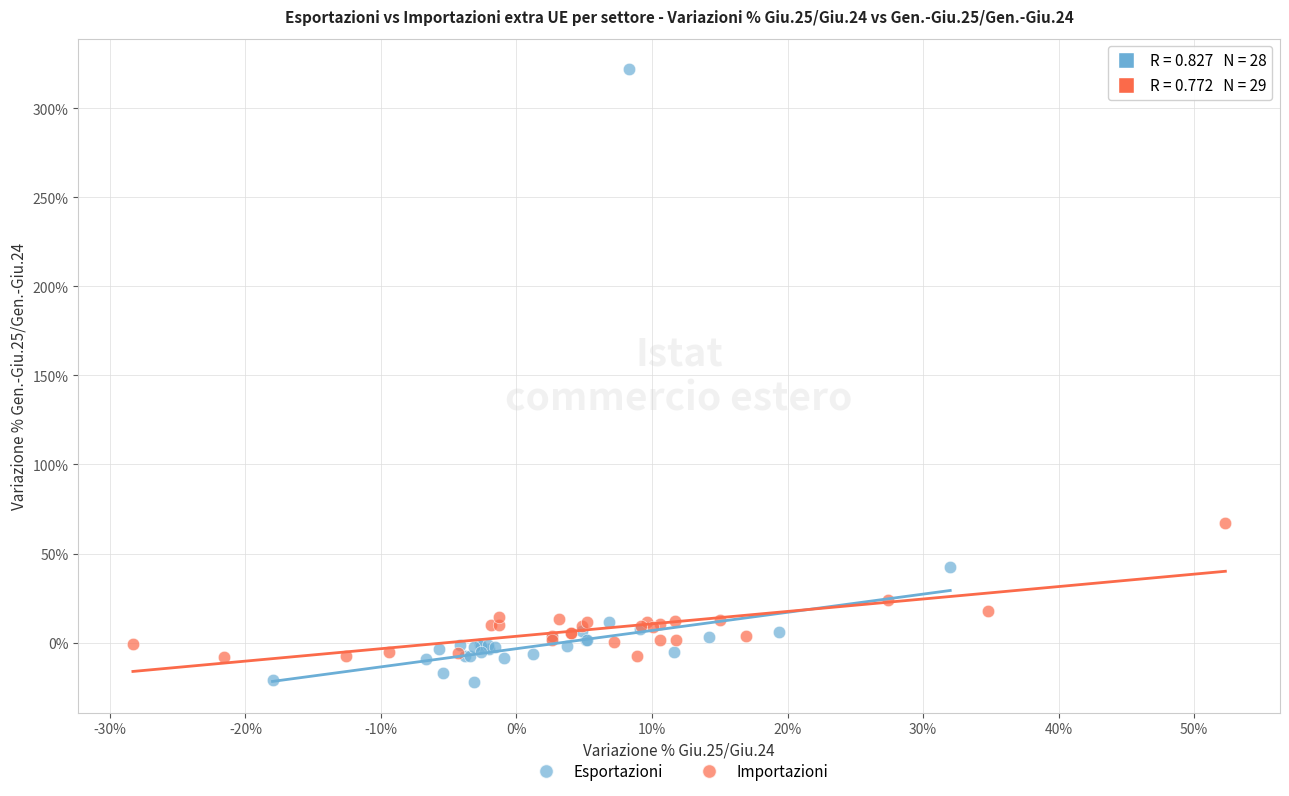

Which series contains the highest Y value?

Esportazioni